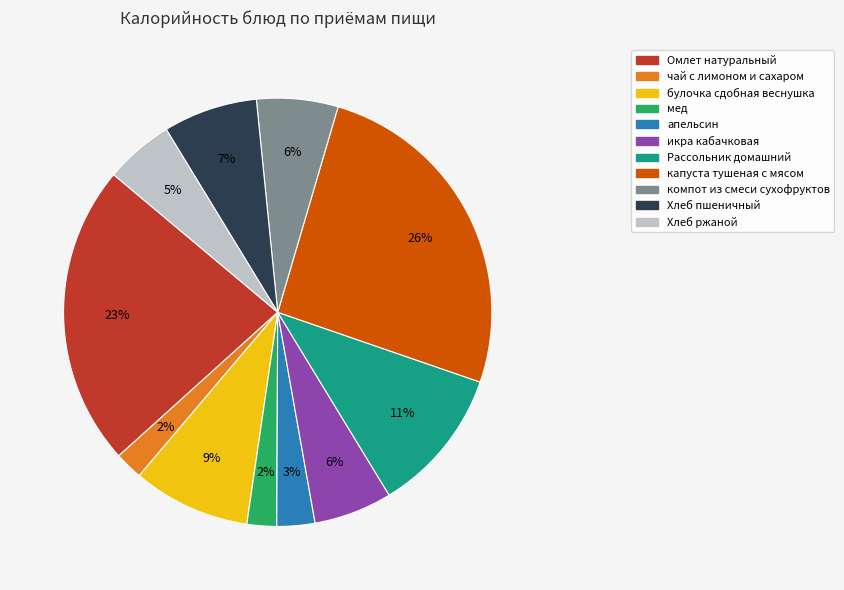

Is there any slice that represents more than half of the pie?

No